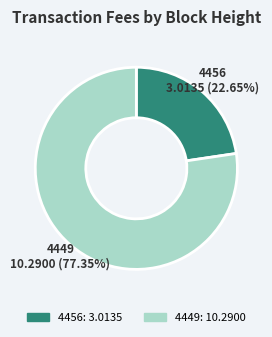

Is it true that 4449 is 66% of the pie?

False